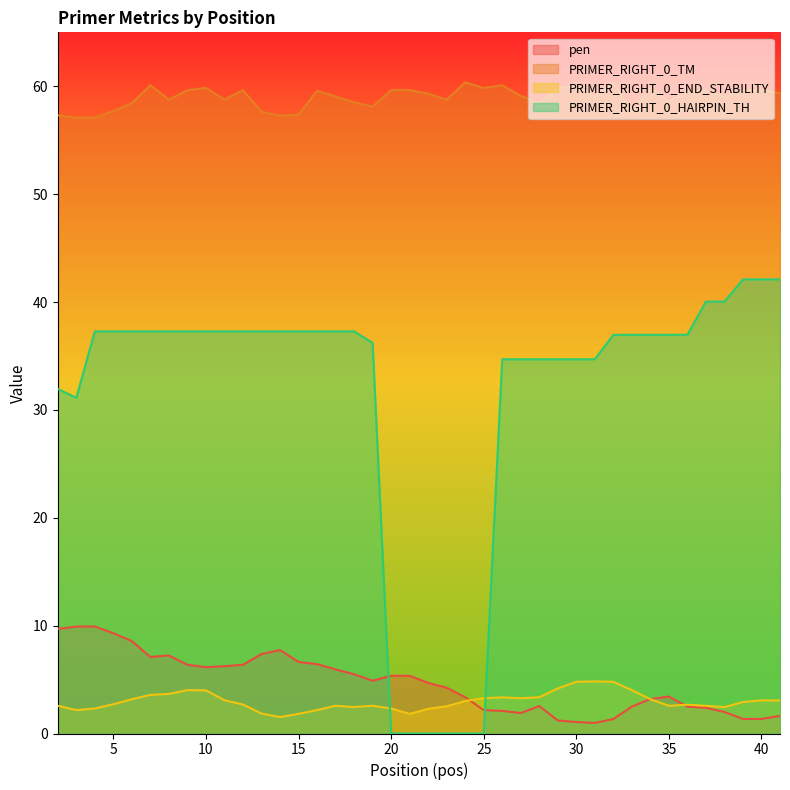

Rank the series at 11 from lowest to highest value.

PRIMER_RIGHT_0_END_STABILITY, pen, PRIMER_RIGHT_0_HAIRPIN_TH, PRIMER_RIGHT_0_TM